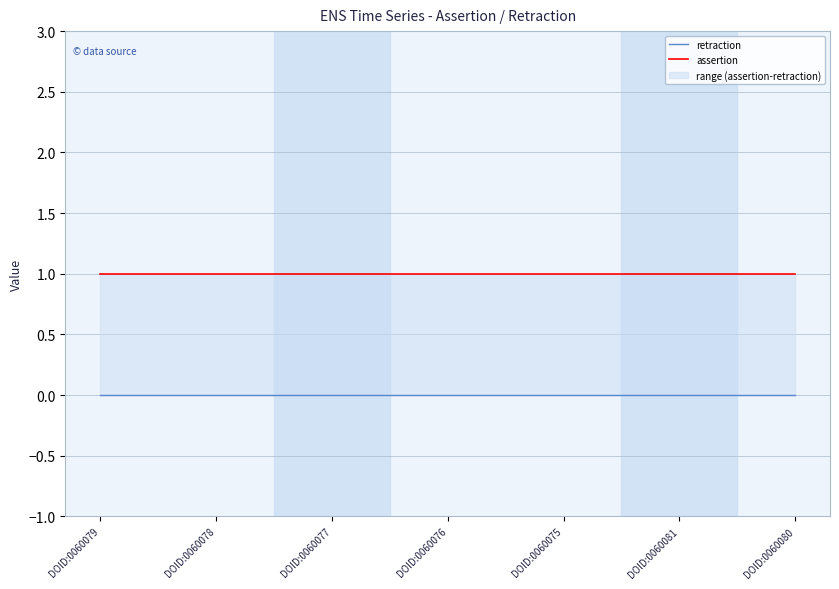

Between DOID:0060076 and DOID:0060080, which series saw the biggest shift?

retraction